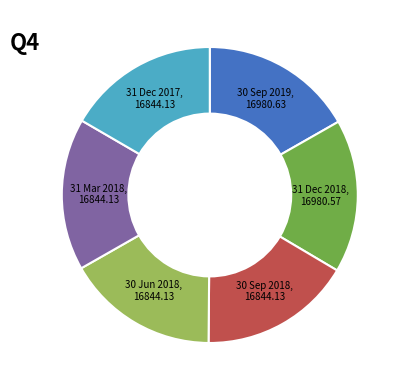

Is there a majority slice in this chart?

No